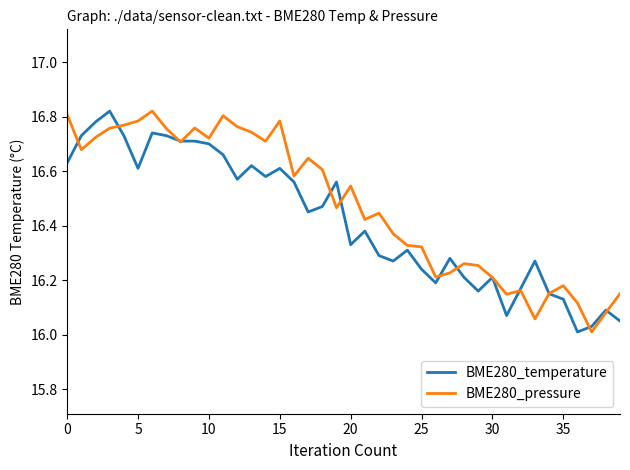

Which category has the lowest value across all series?

36